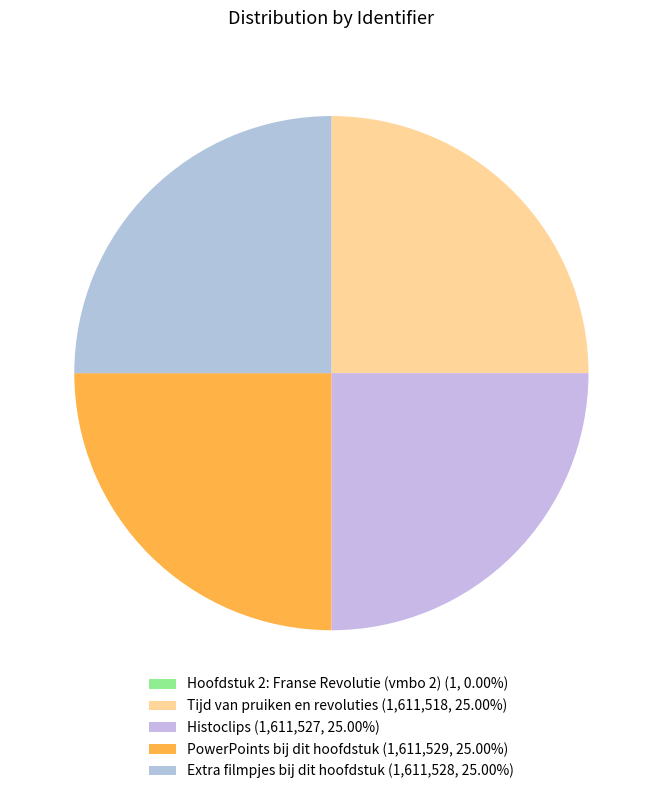

What percentage is the Tijd van pruiken en revoluties slice, to the nearest percent?

25%